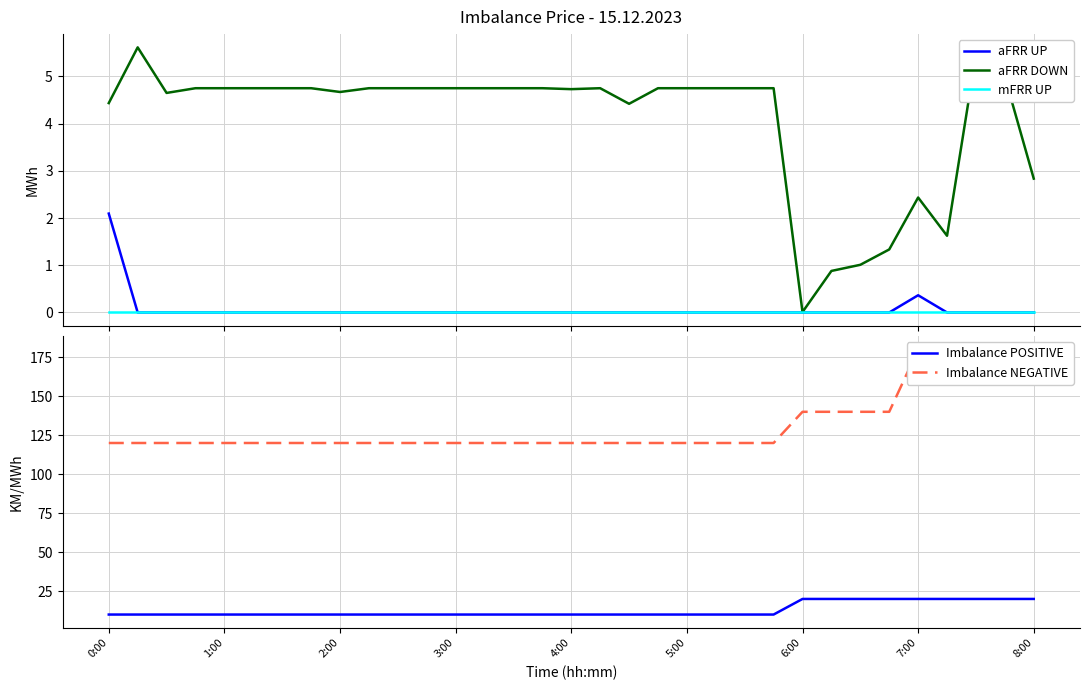

What is the maximum value for aFRR DOWN?

5.6